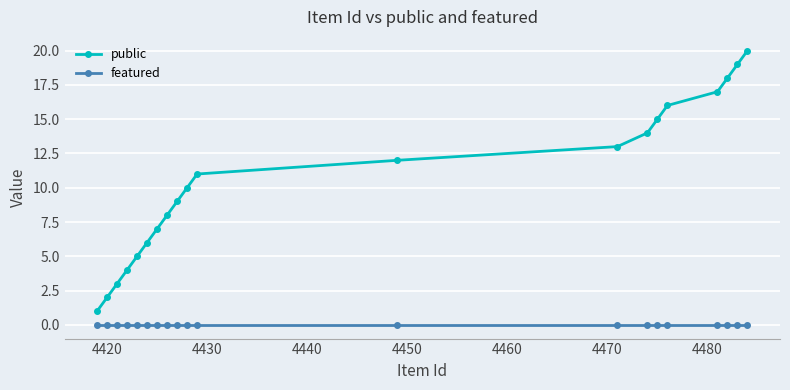

Count the number of categories in the chart.

20